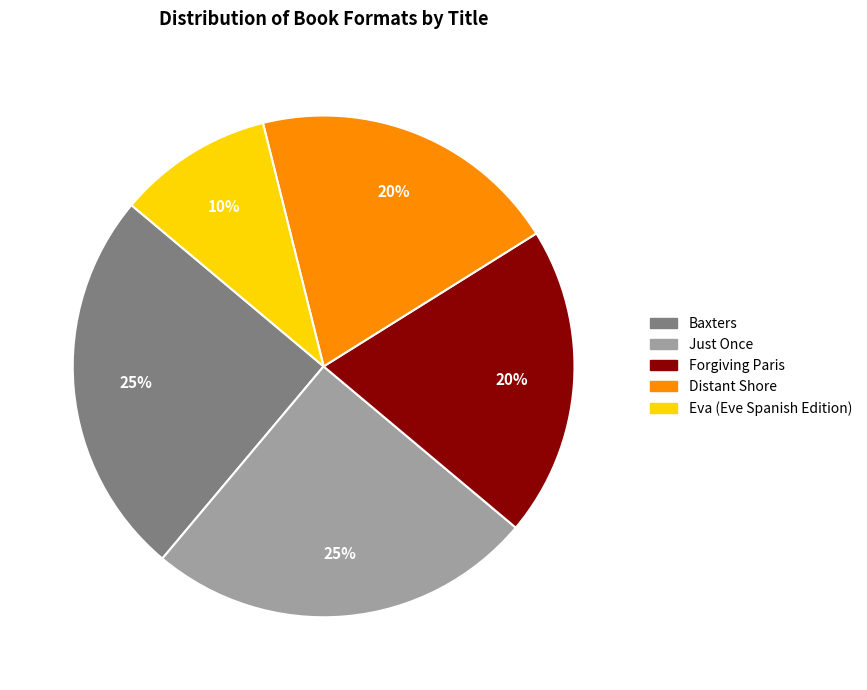

The Eva (Eve Spanish Edition) slice represents 1% of the pie. True or false?

False